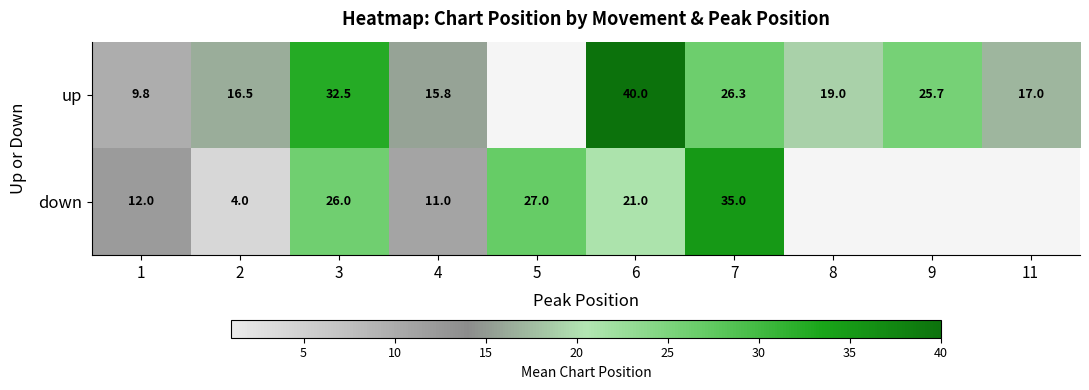

At 1, list the series in order from smallest to largest.

up, down